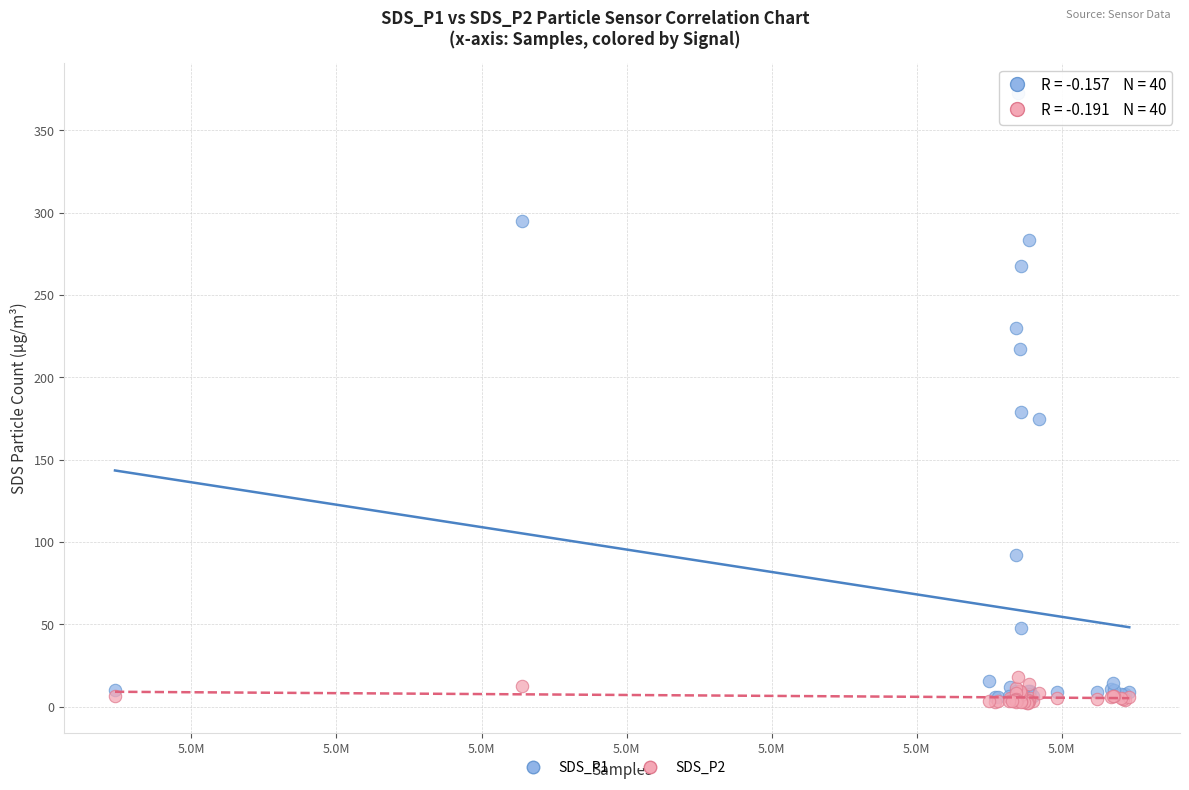

Across all series, what Y value is closest to 187?

179.1